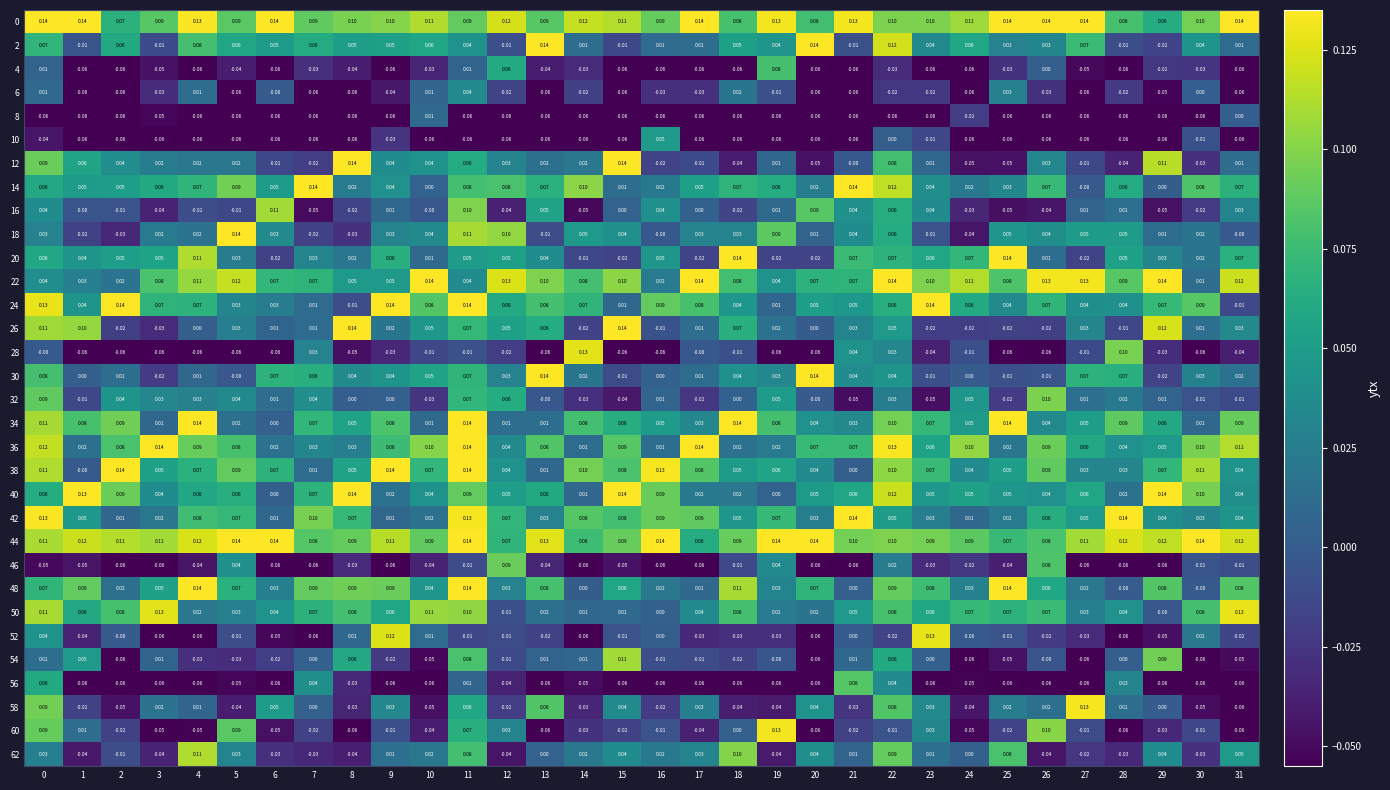

Is the value of 0 at 3 greater than the value of 20 at 5?

Yes